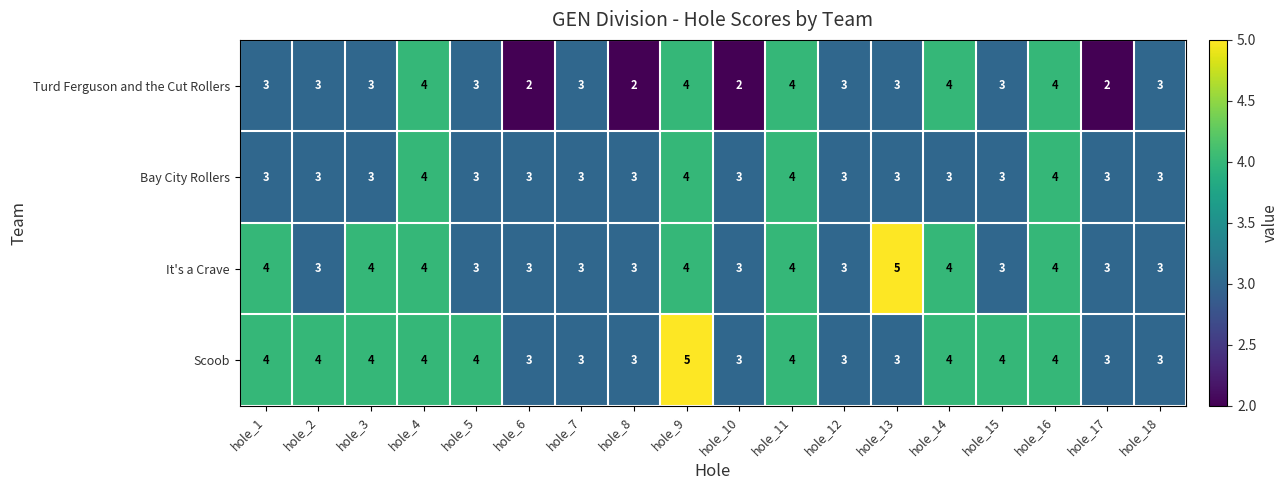

Is it true that Scoob equals 4 at hole_11?

True